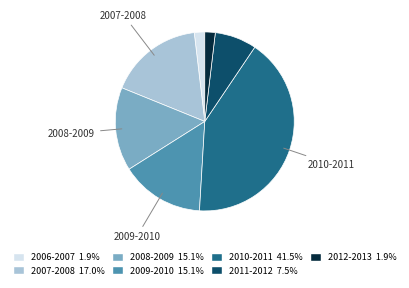

Which category has the biggest portion of the pie?

2010-2011